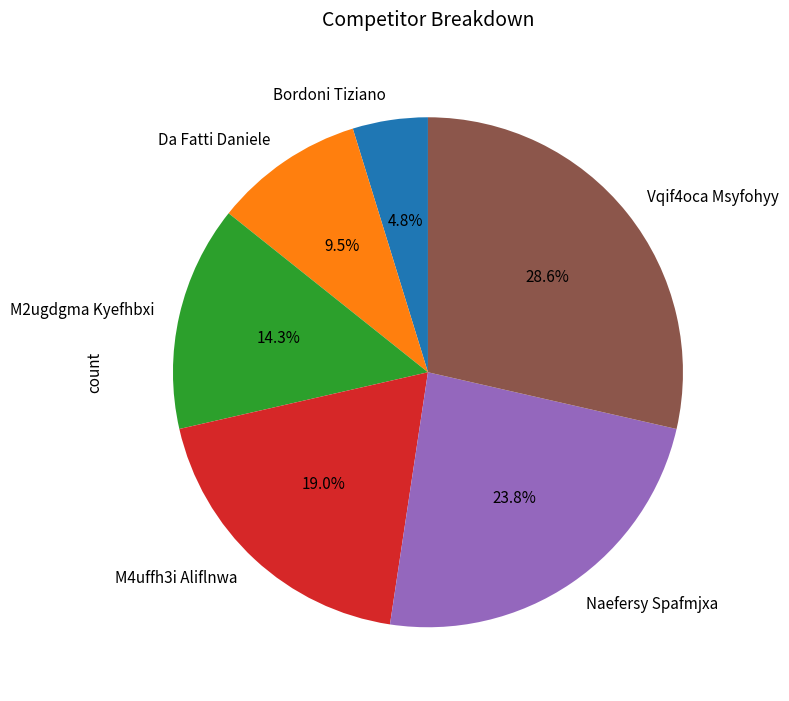

Does any single category account for the majority?

No